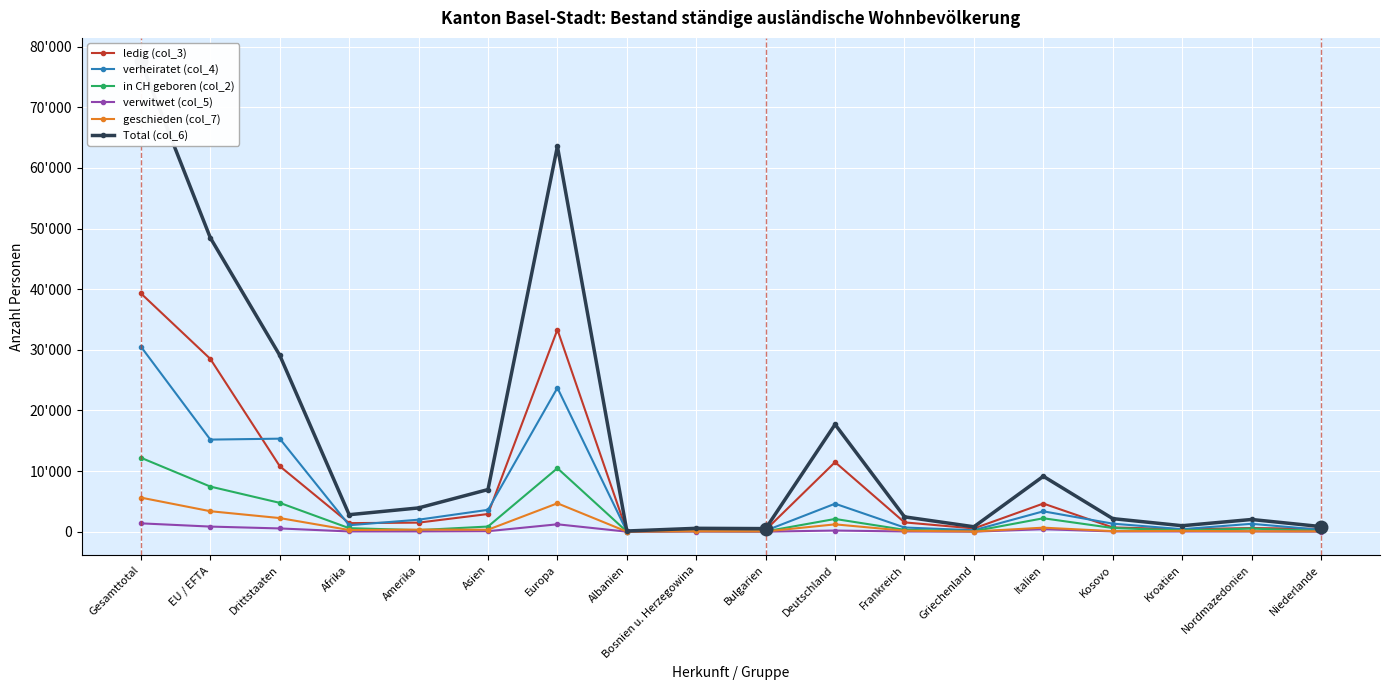

What is the total value across all series at Gesamttotal?

166613